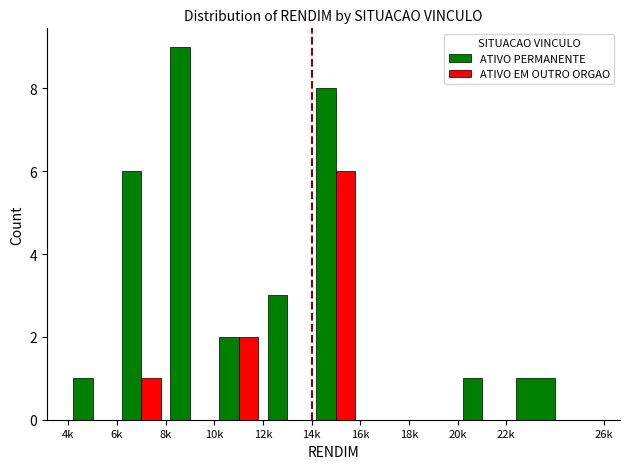

Which series has the largest total across all categories?

ATIVO PERMANENTE